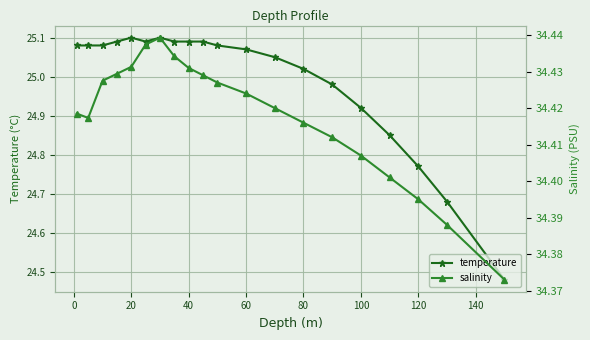

What is the value of the temperature point at the 6th from the left?

25.1